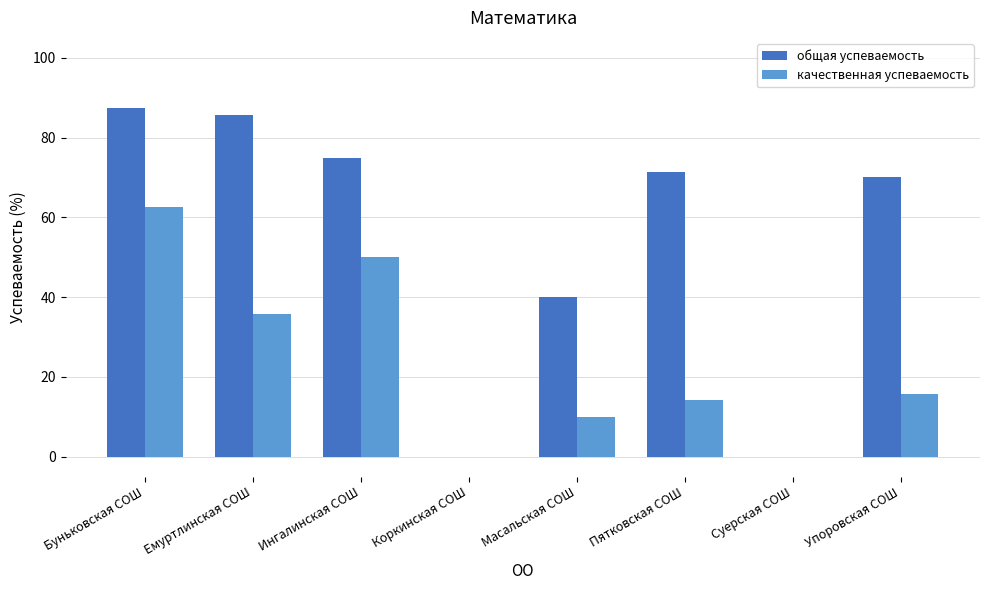

Which series has the largest range (max minus min)?

общая успеваемость